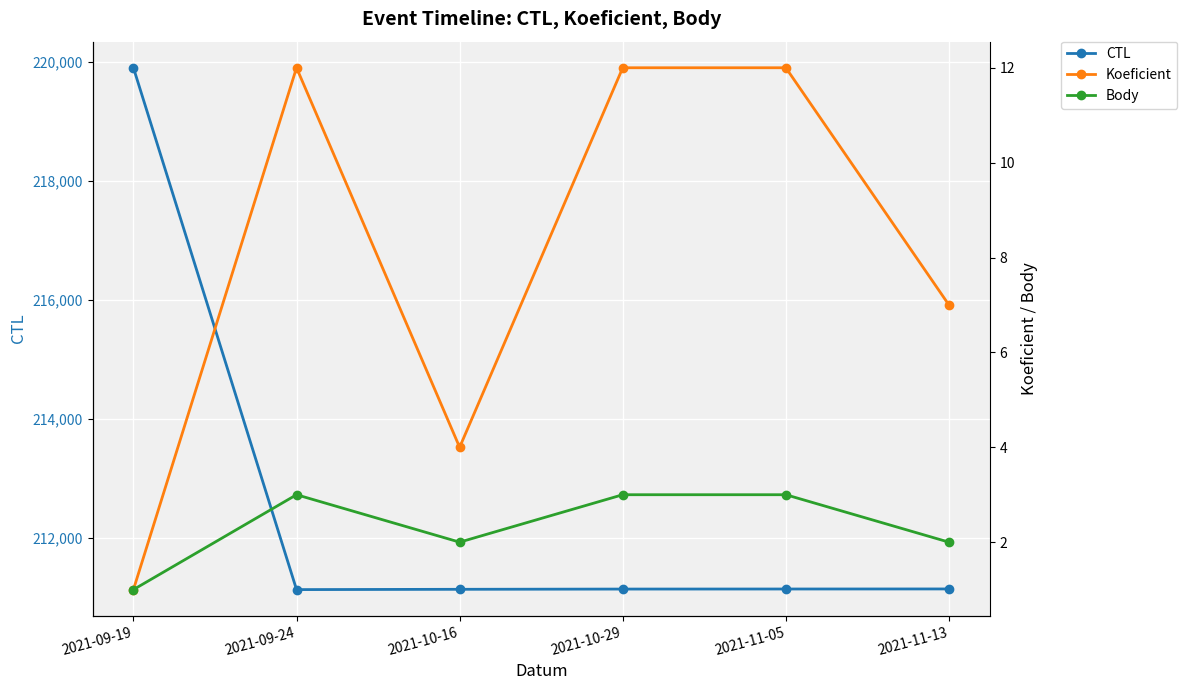

True or false: CTL and Body intersect in this chart.

False